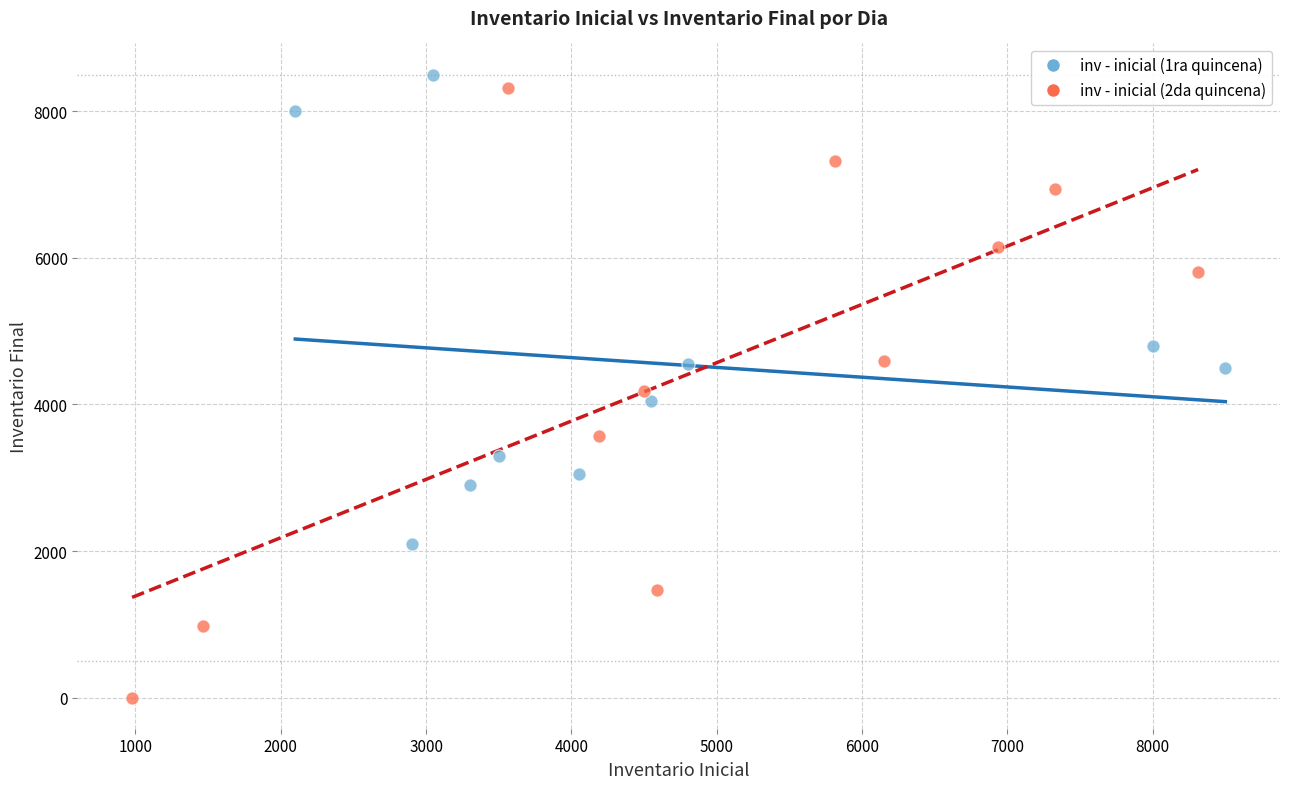

Which series has the widest spread of Y values?

inv - inicial (2da quincena)